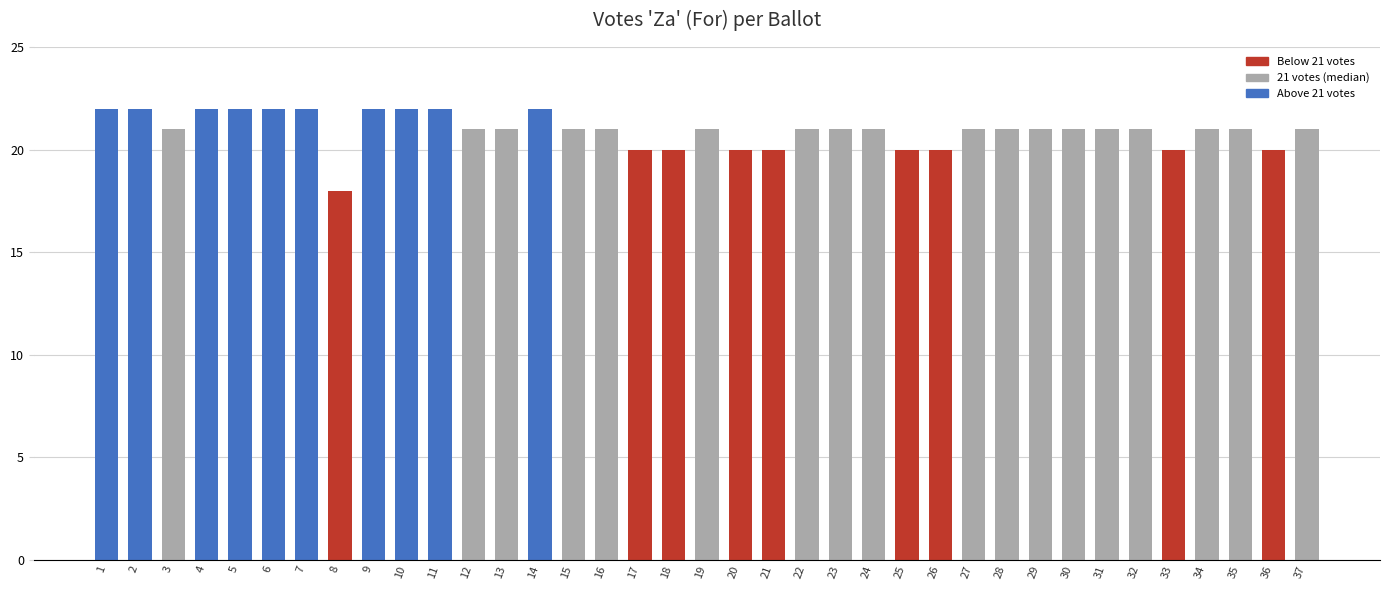

Approximately how many times larger is the value at 9 compared to 2?

1.0